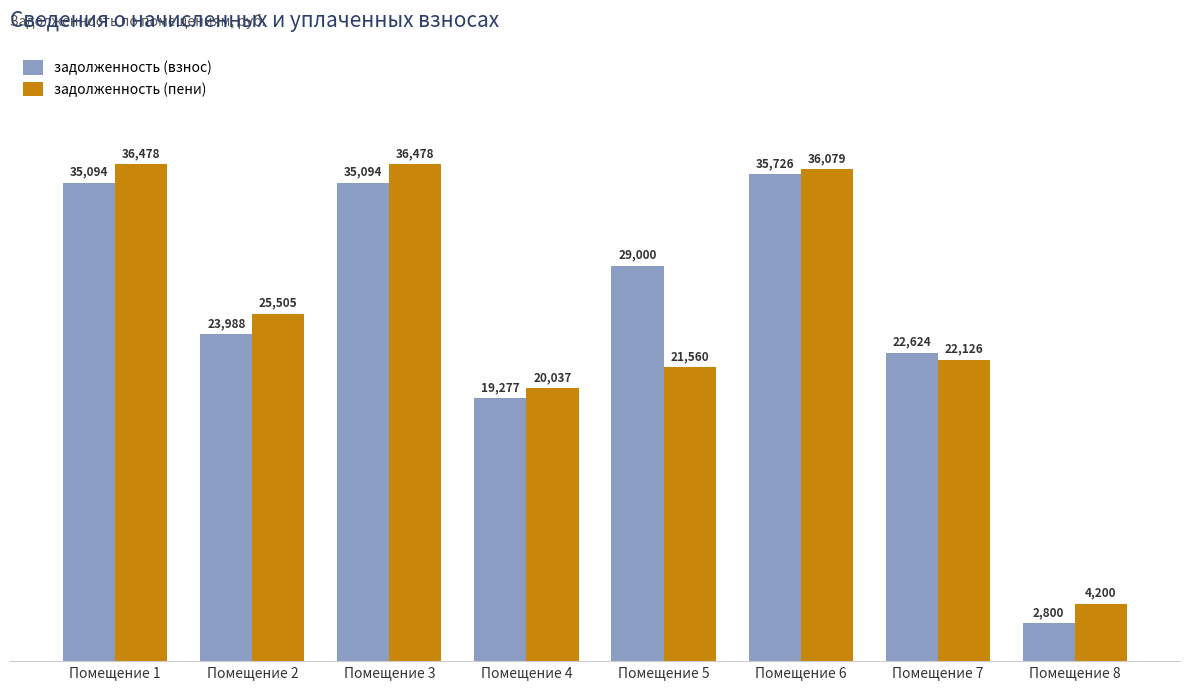

Where is задолженность (пени) nearest to the value 20339?

Помещение 4